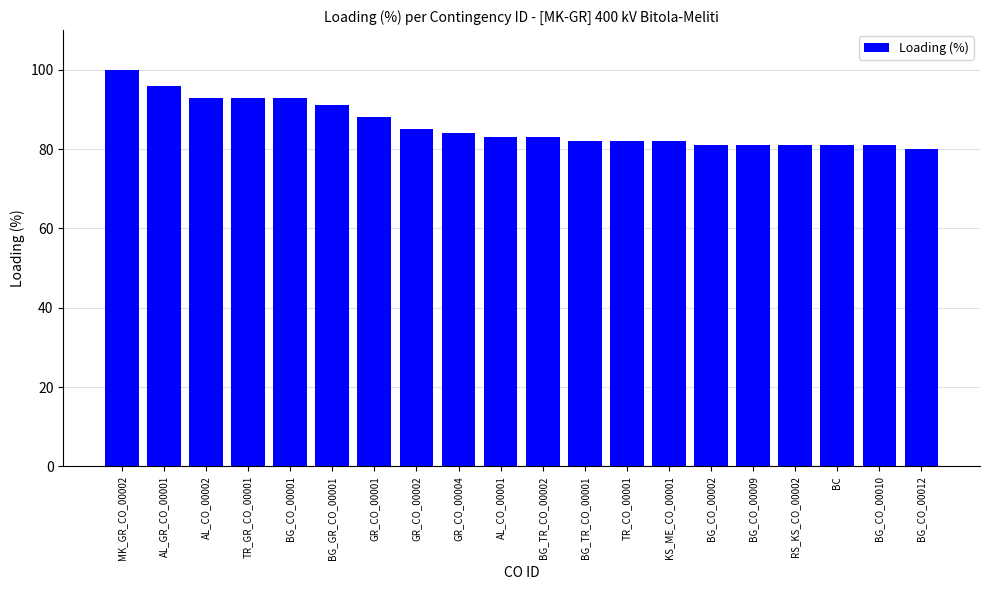

What is the smallest value displayed?

80